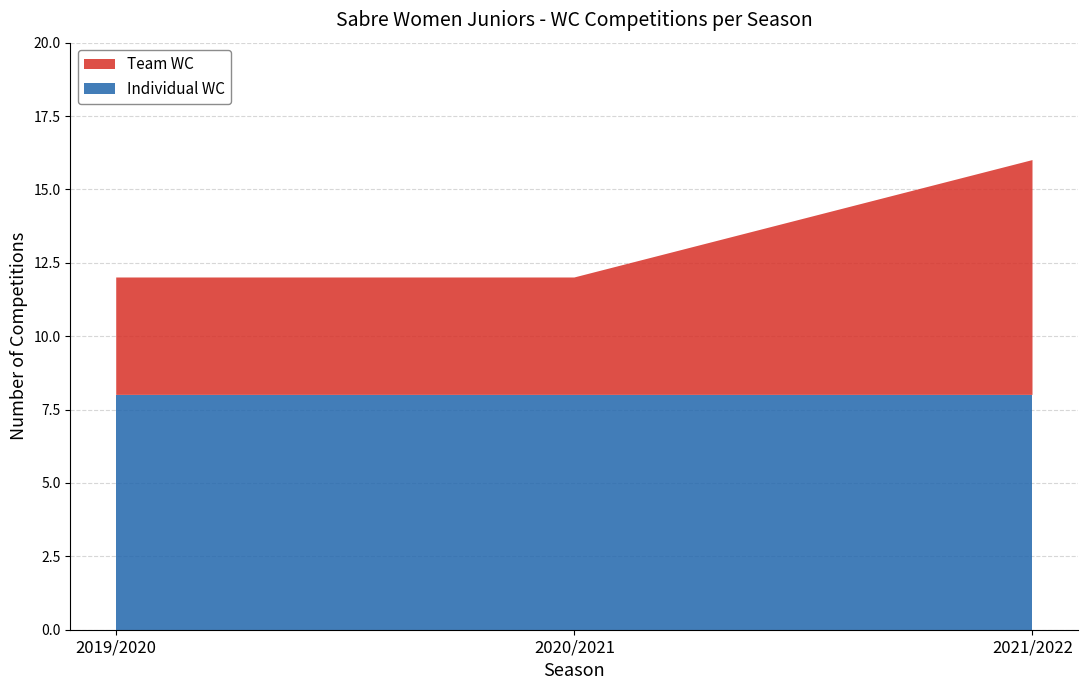

Reading right to left, what are all the values shown in this chart?

Individual WC: 8	8	8
Team WC: 8	4	4